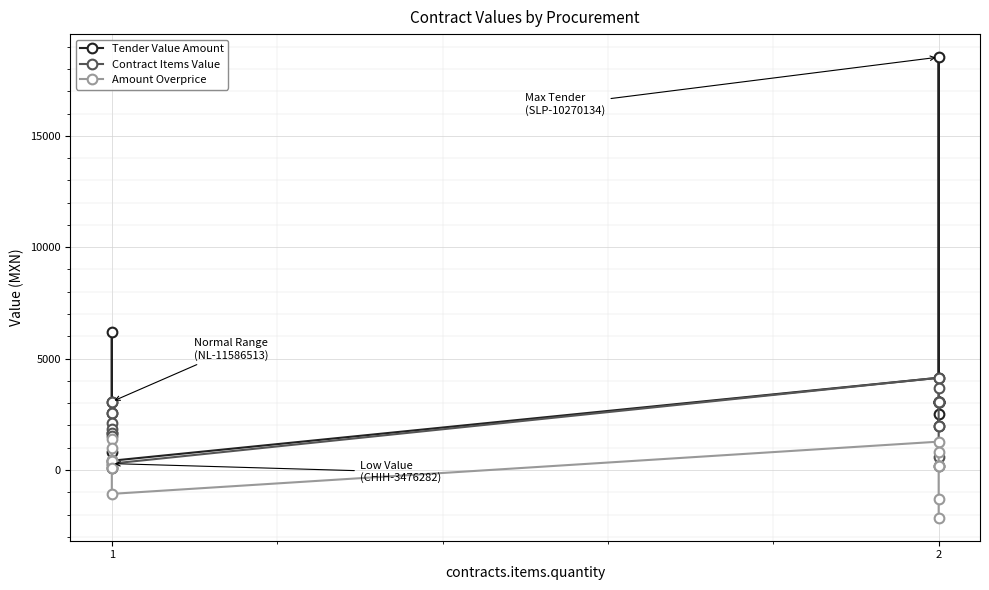

True or false: Contract Items Value and Amount Overprice cross at least once.

False